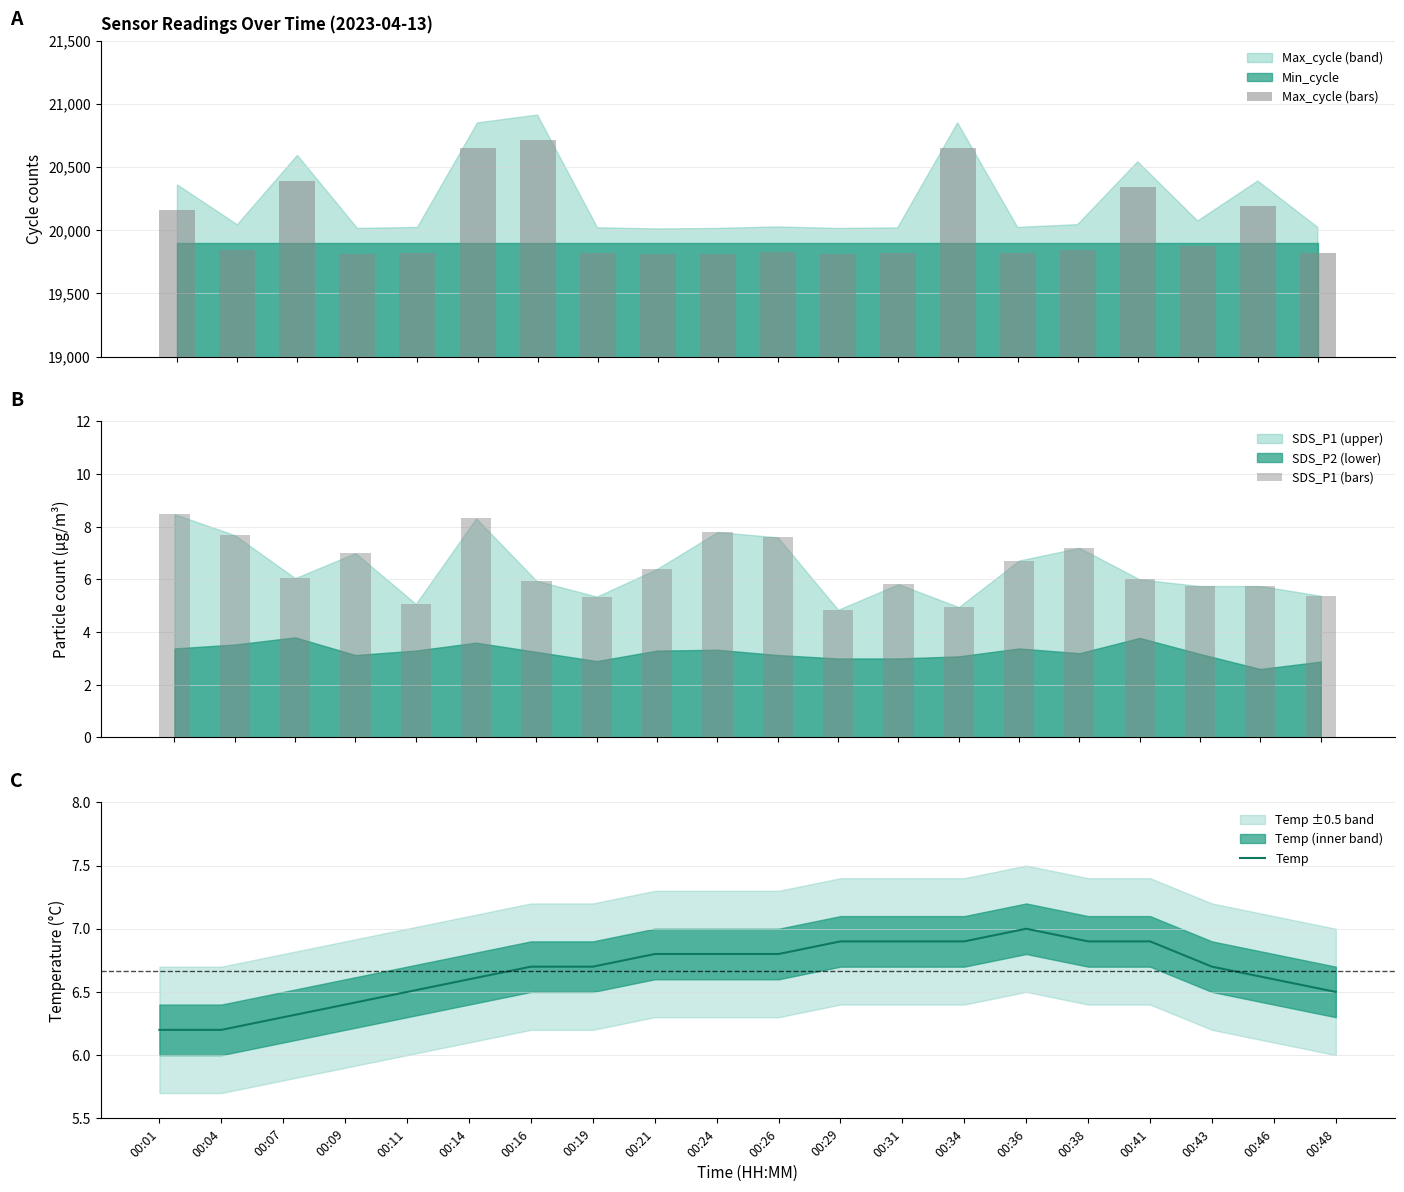

Is the value of Max_cycle (bars) at 00:43 greater than the value of SDS_P1 (bars) at 00:14?

Yes